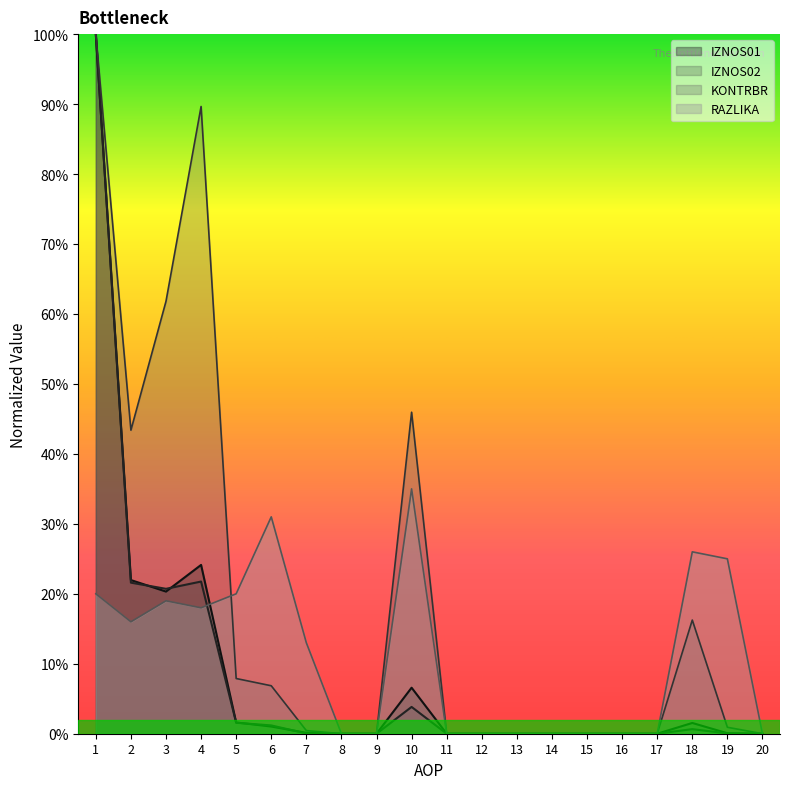

What is the difference between the maximum and minimum values in the IZNOS01 series?

1.0